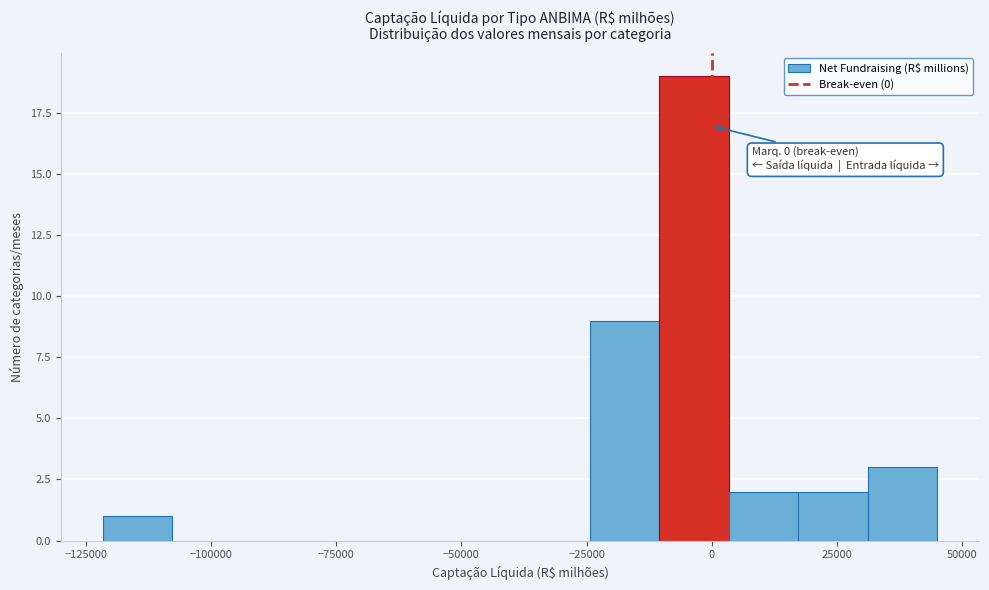

Read against the x-axis, roughly where is the centre of the tallest bar?

-5000